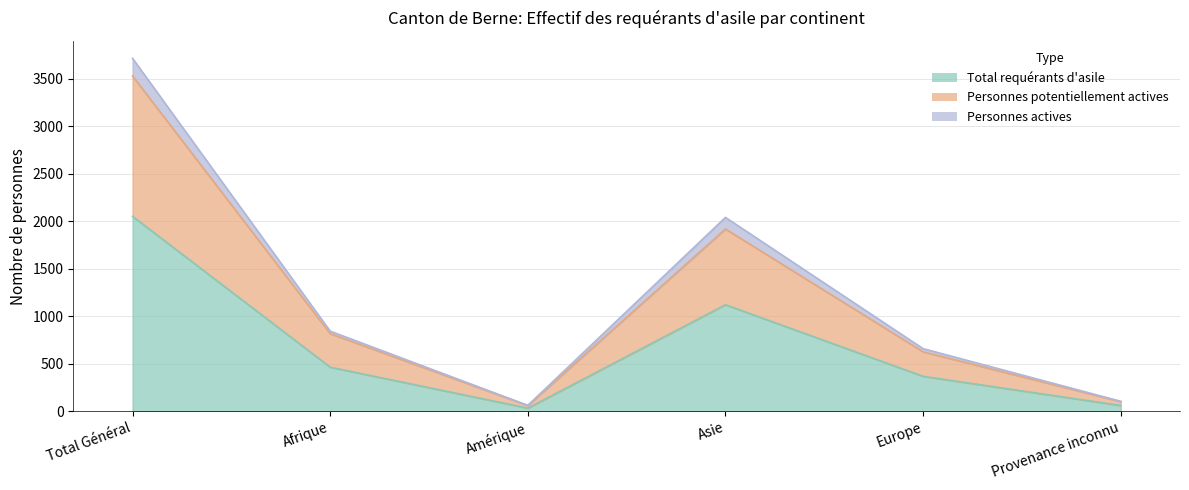

What is the label of the 2nd point from the left?

Afrique